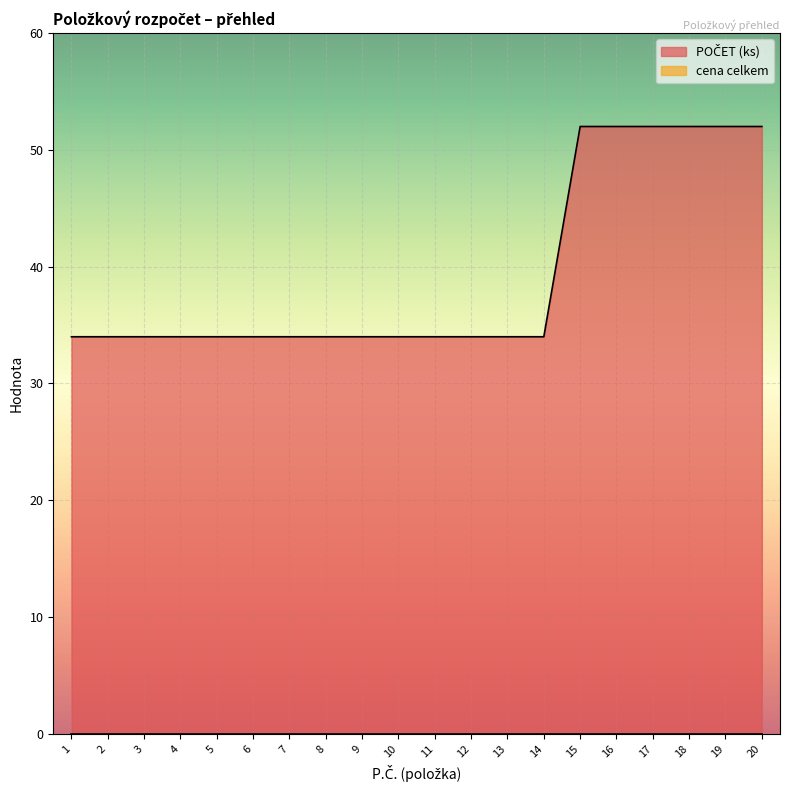

How many lines are shown in the chart?

2